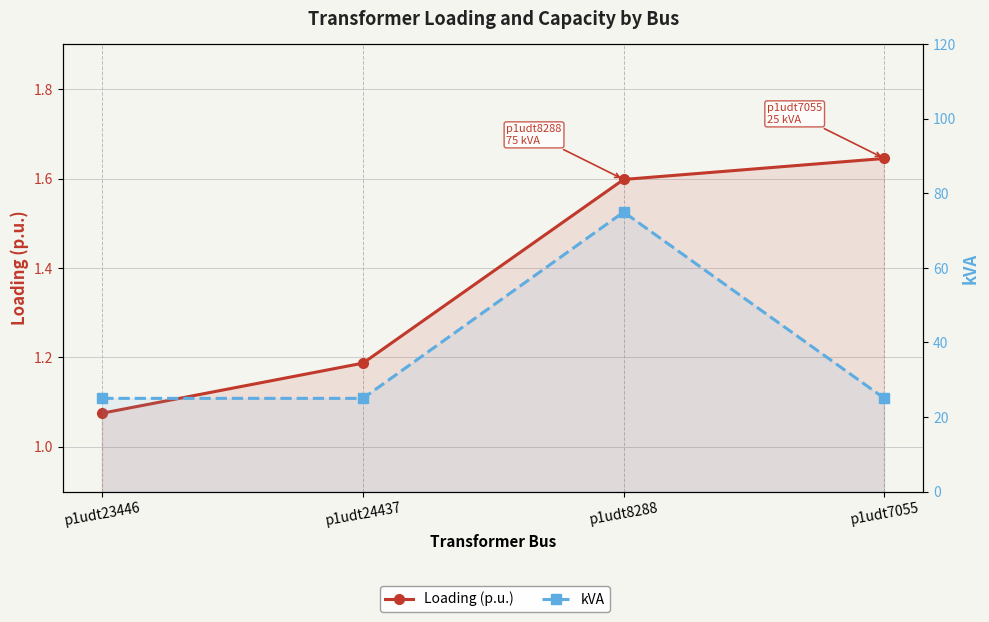

List the labels in order of kVA value, largest first.

p1udt8288, p1udt23446, p1udt24437, p1udt7055